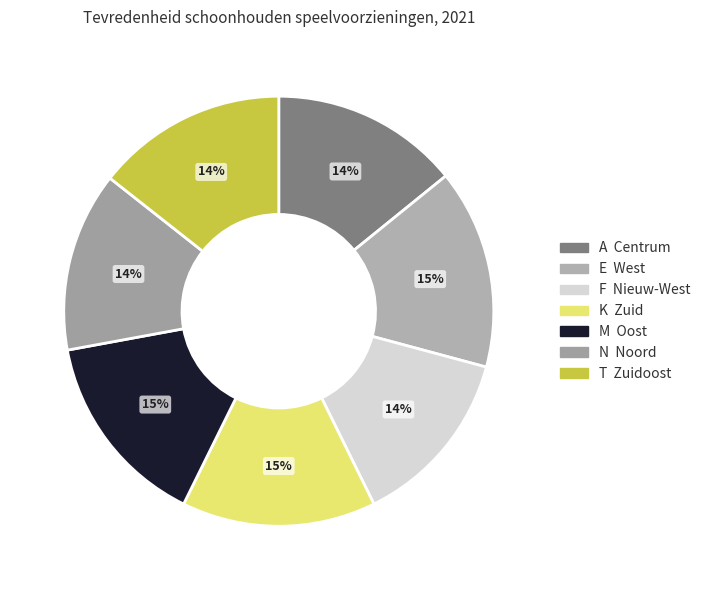

What is the smallest slice in the pie chart?

F  Nieuw-West